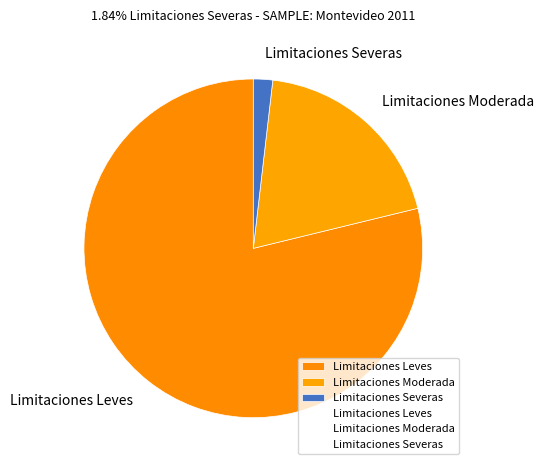

Combined, do Limitaciones Severas and Limitaciones Moderada account for over 50%?

No